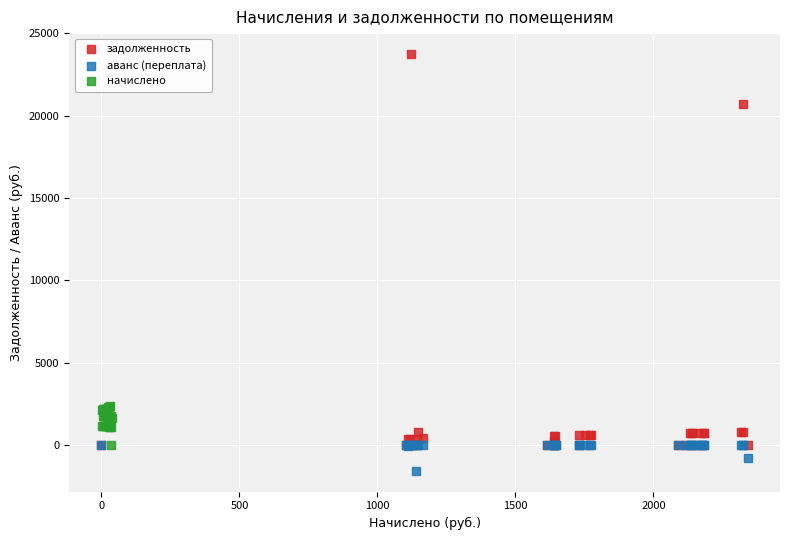

Which series reaches the maximum Y coordinate?

задолженность